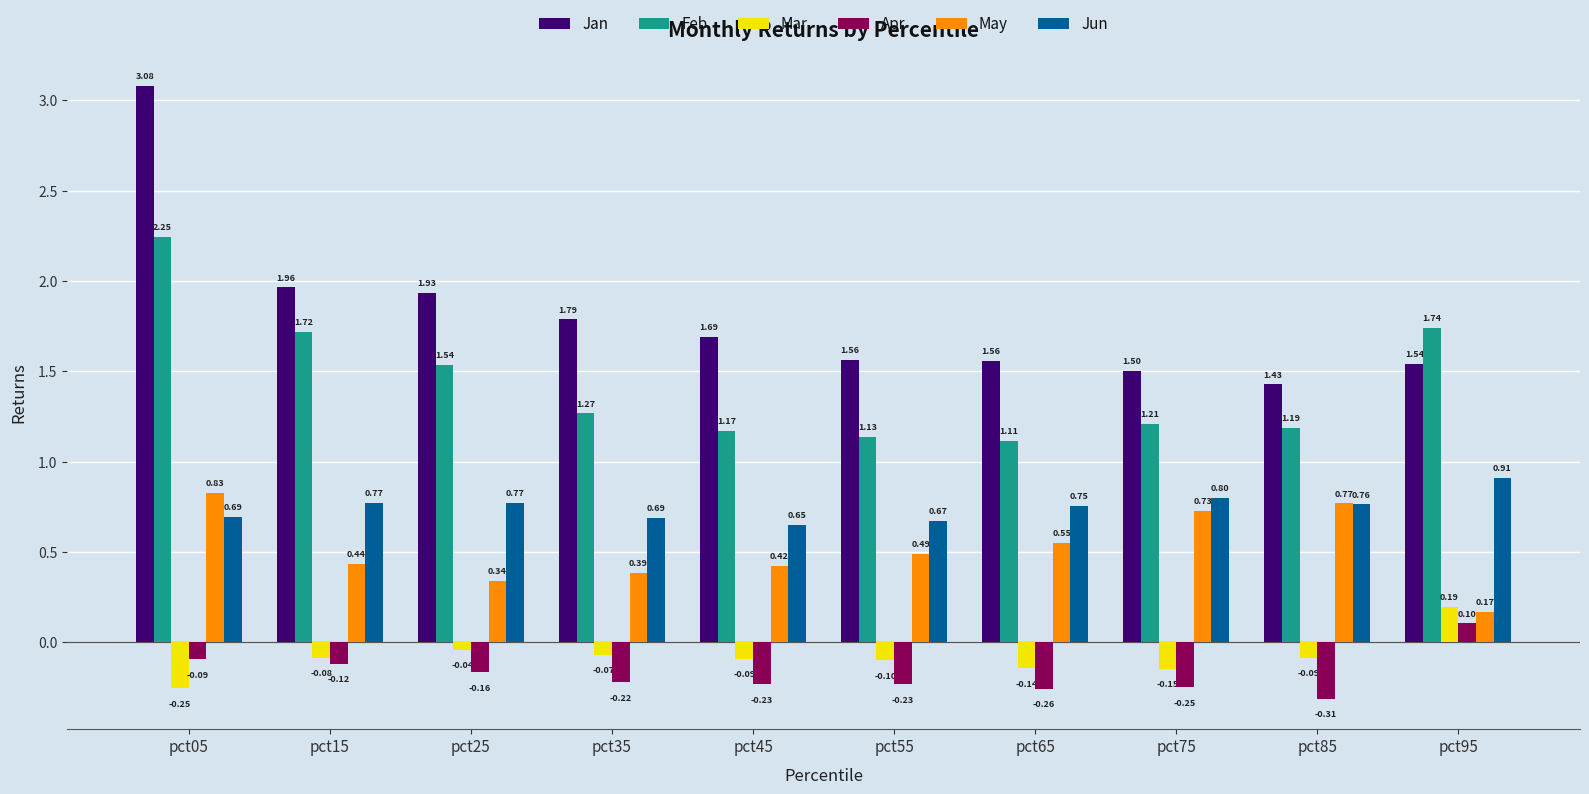

How many bars are there in total?

60